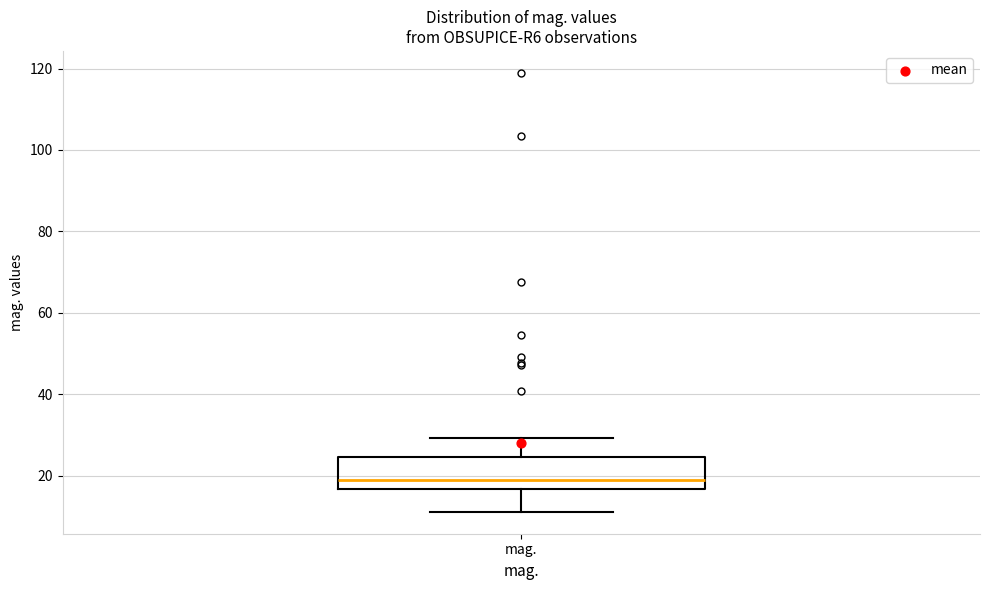

Where does the lower whisker of the box for mag. end on the y-axis? The values are not printed on the chart, so give them approximately, as read against the axis.

12